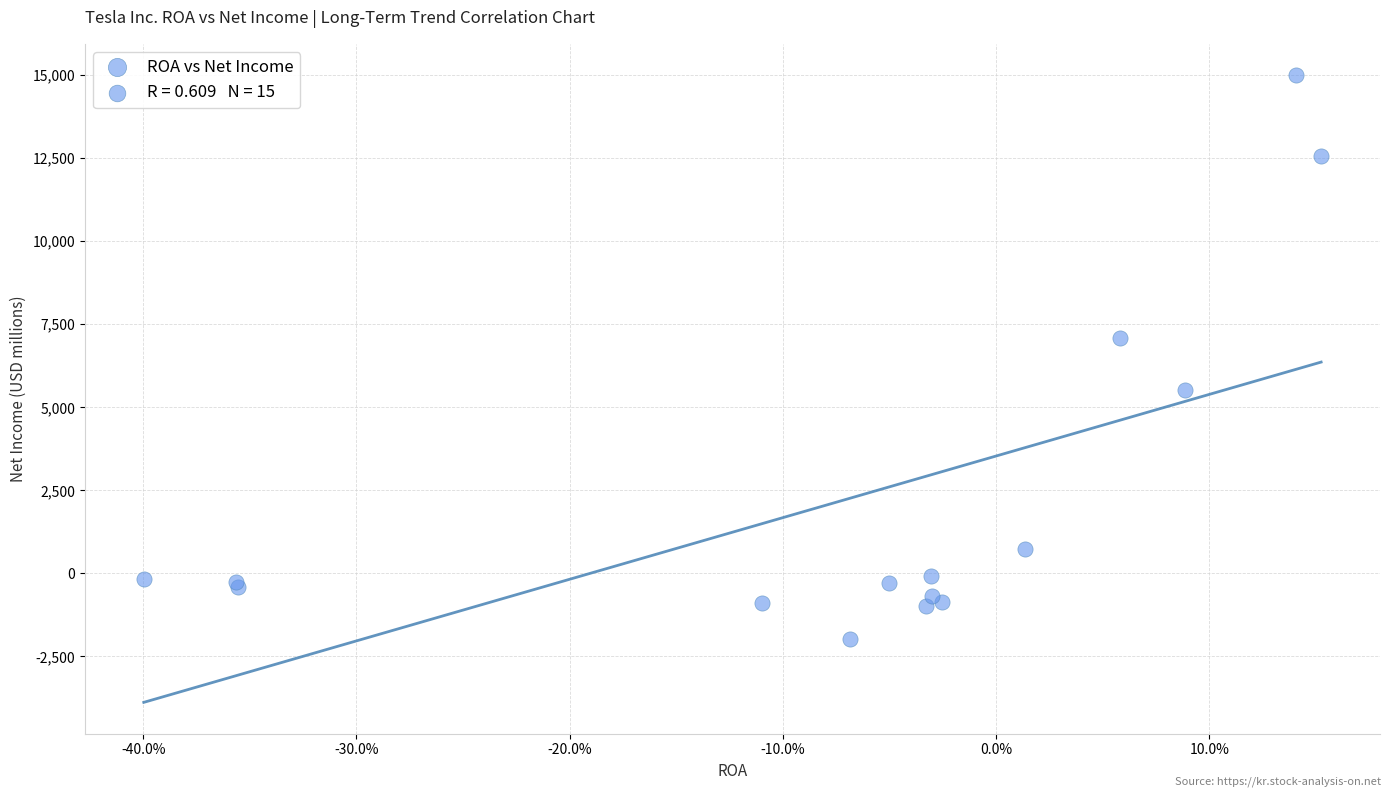

What Y value in the scatter plot is closest to 6518?

7091